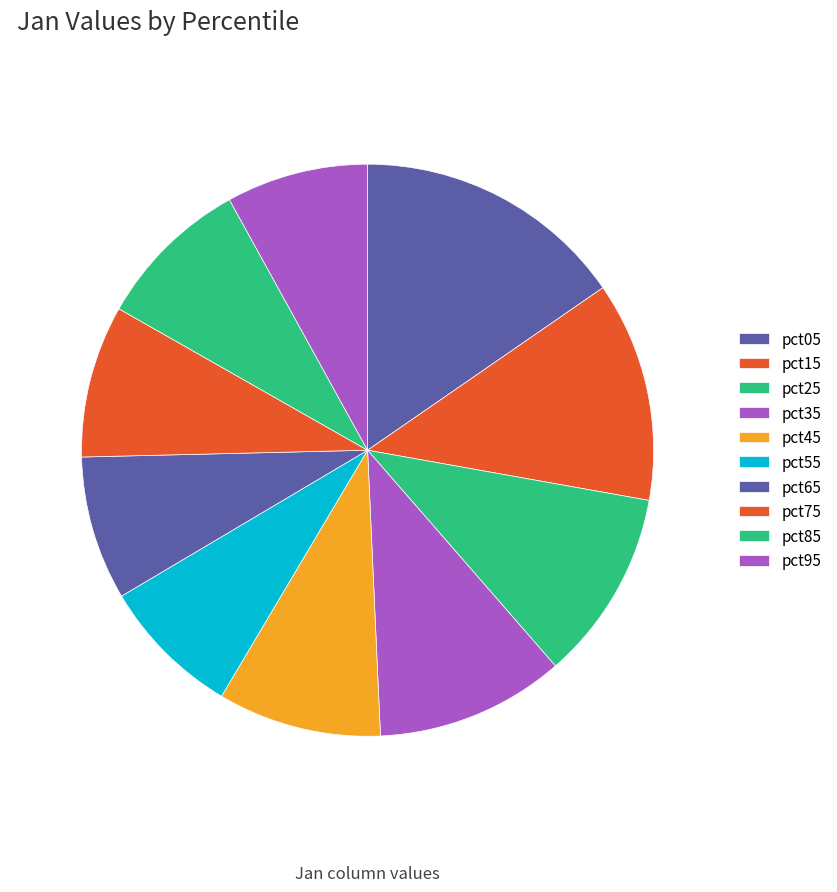

What percentage is NOT represented by pct55?

92.0%